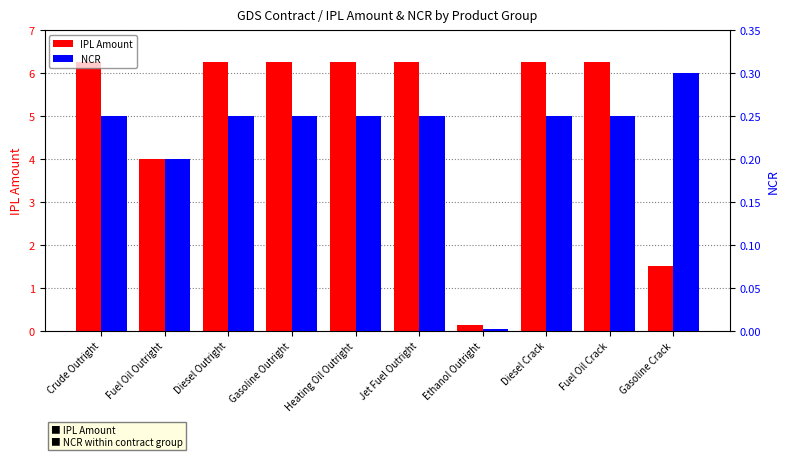

Between Diesel Outright and Jet Fuel Outright, which series saw the biggest shift?

IPL Amount